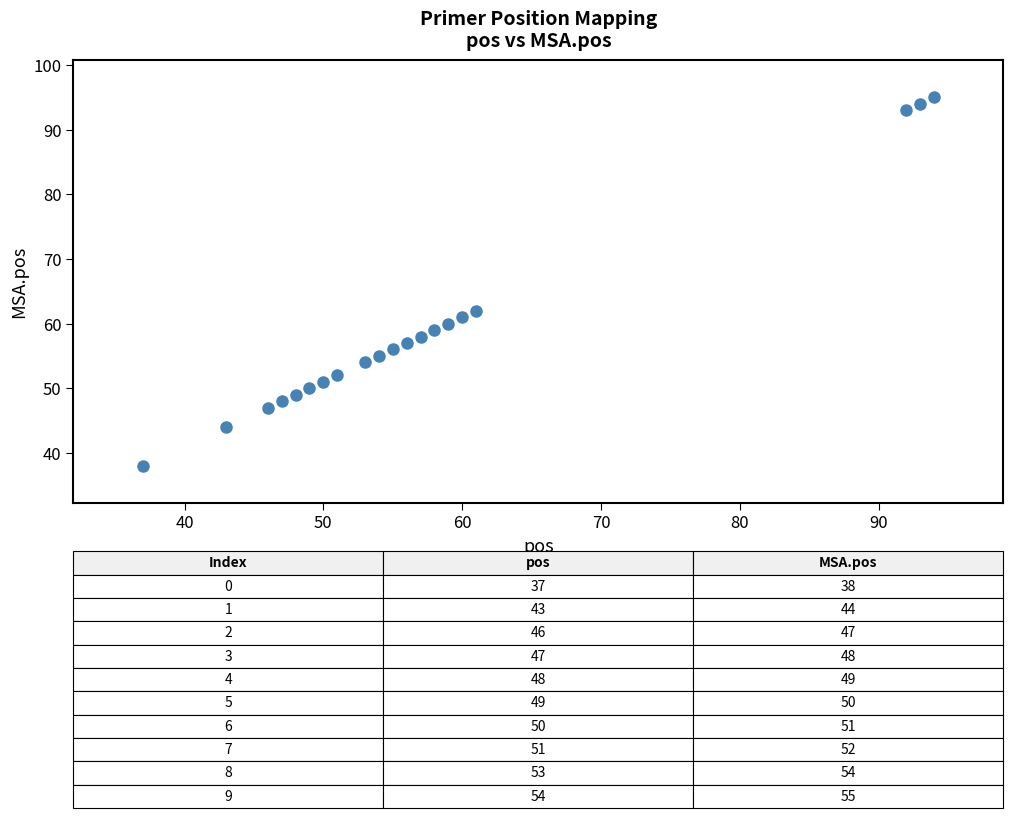

What Y value in the scatter plot is closest to 66?

62